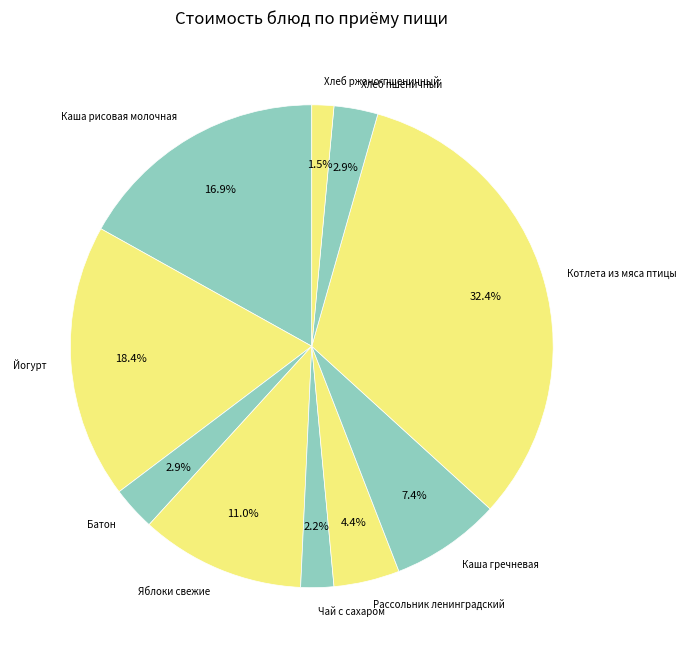

What is the smallest slice in the pie chart?

Хлеб ржано-пшеничный